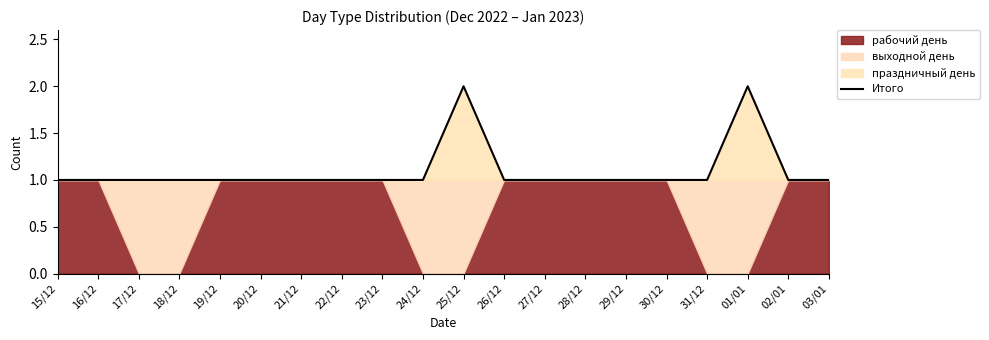

Rank the categories by value from highest to lowest.

25/12, 01/01, 15/12, 16/12, 17/12, 18/12, 19/12, 20/12, 21/12, 22/12, 23/12, 24/12, 26/12, 27/12, 28/12, 29/12, 30/12, 31/12, 02/01, 03/01